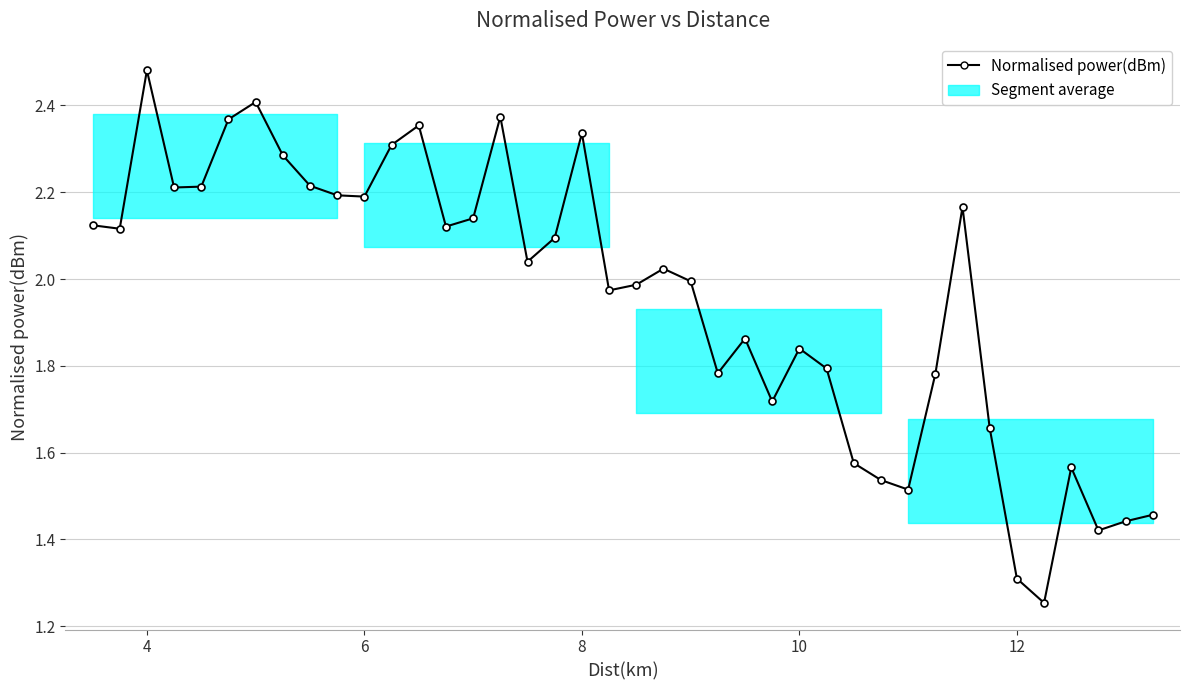

True or false: there are more than 0 points higher than both neighbors.

True